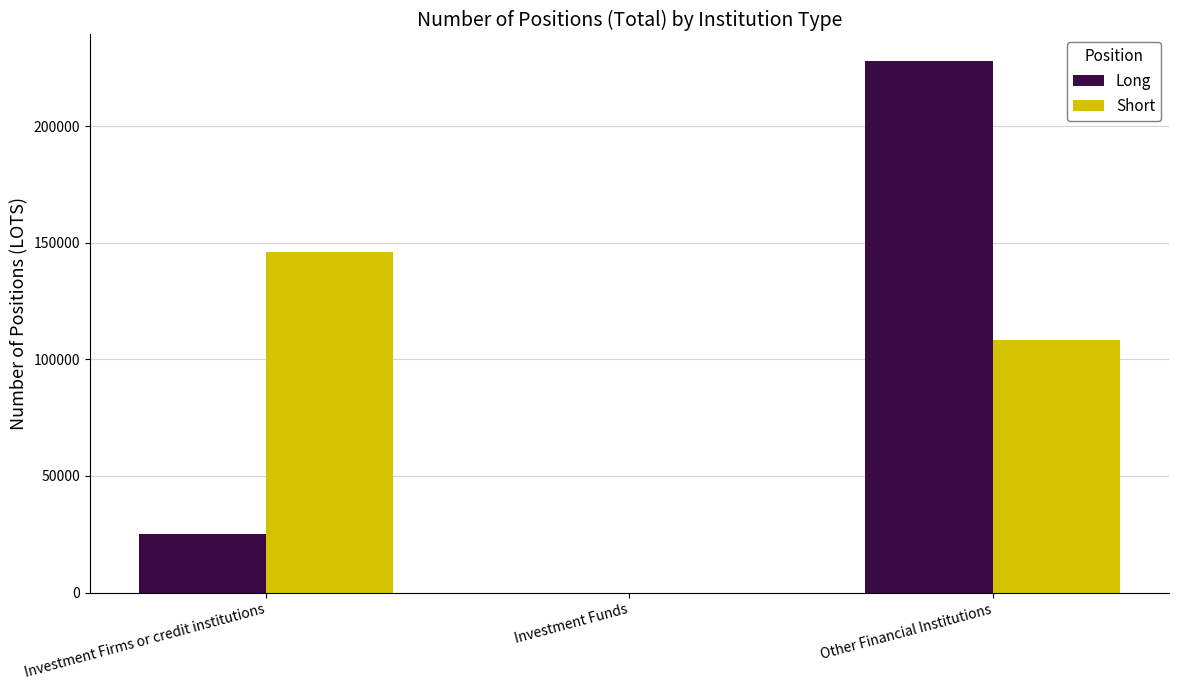

What is the sum of all Long values?

252985.8